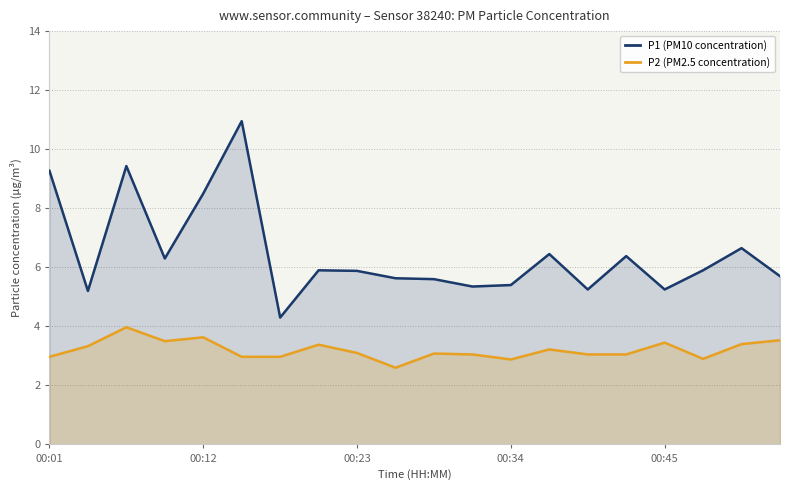

What is the difference between the highest and lowest values at 19?

2.2